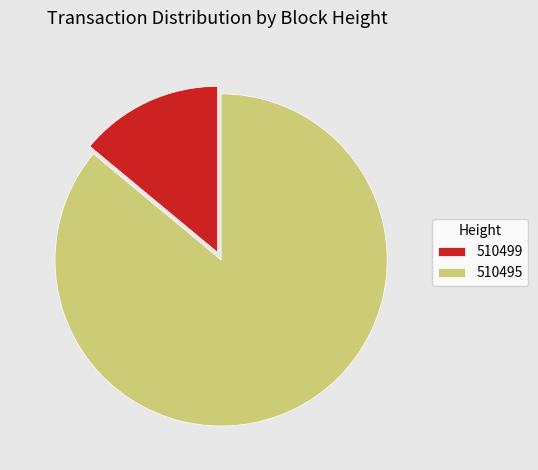

How many slices are in this pie chart?

2